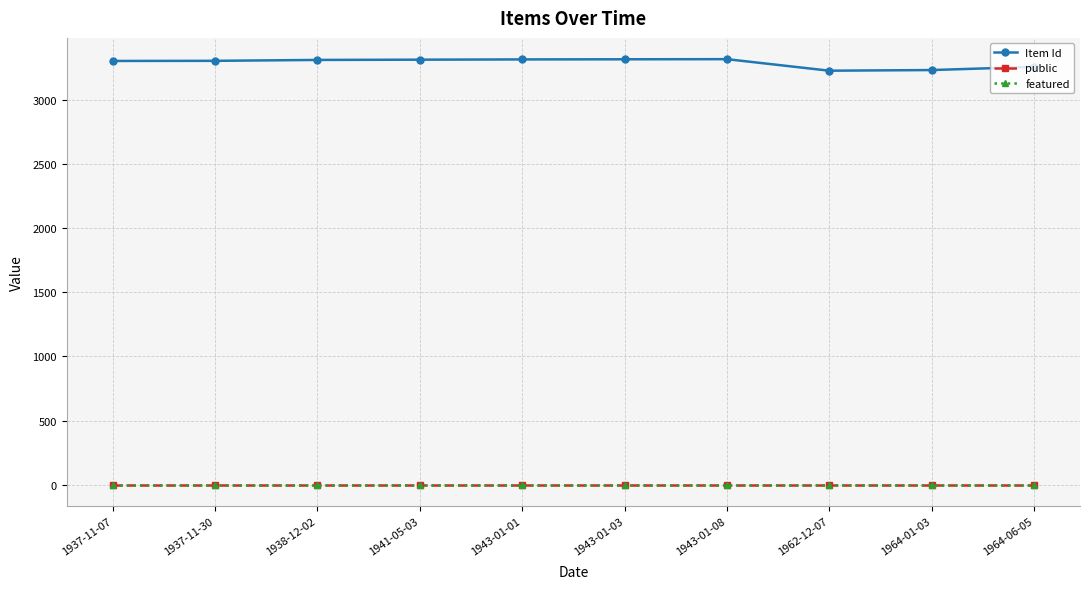

What is the highest value of the Item Id series?

3320